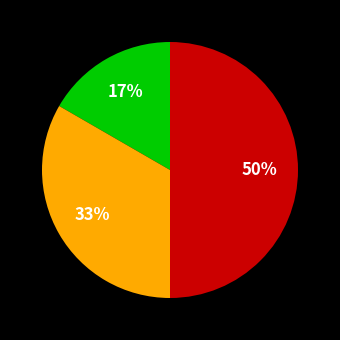

To the nearest percent, what is the average slice percentage?

33%